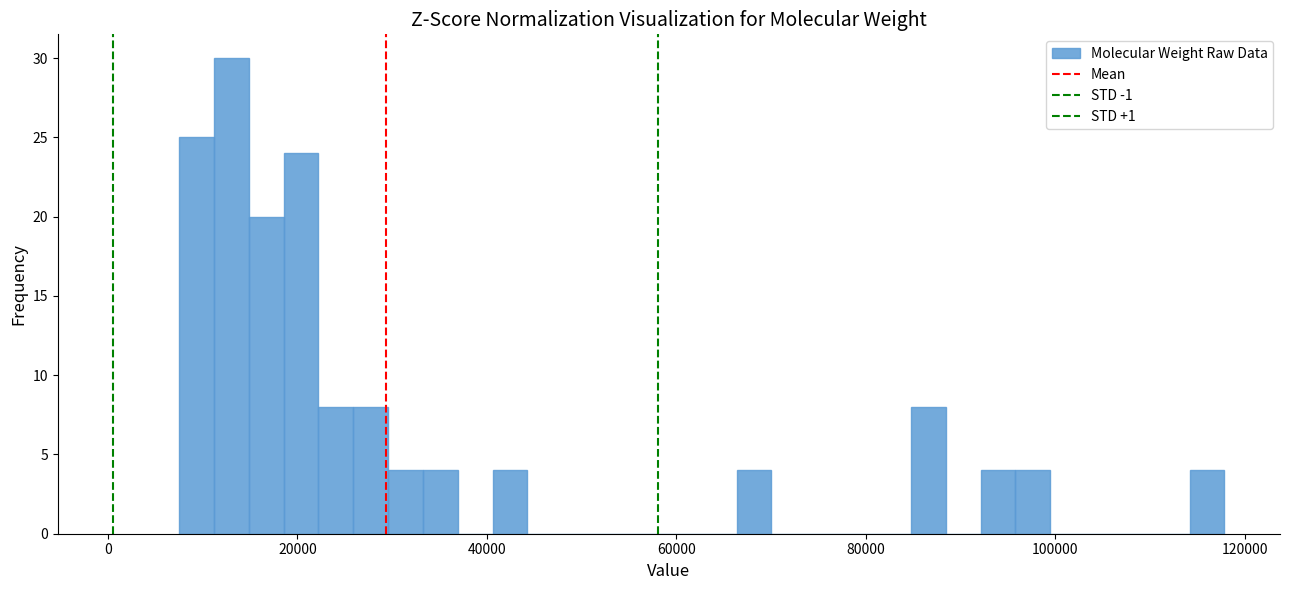

Around what value on the x-axis is the tallest bar? Give the approximate position of its centre, as read against the axis.

14000